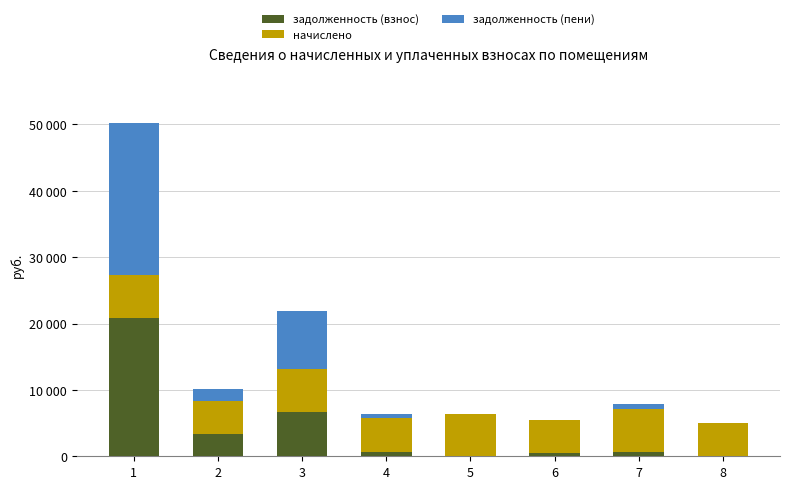

Which series changed the most between 5 and 6?

начислено